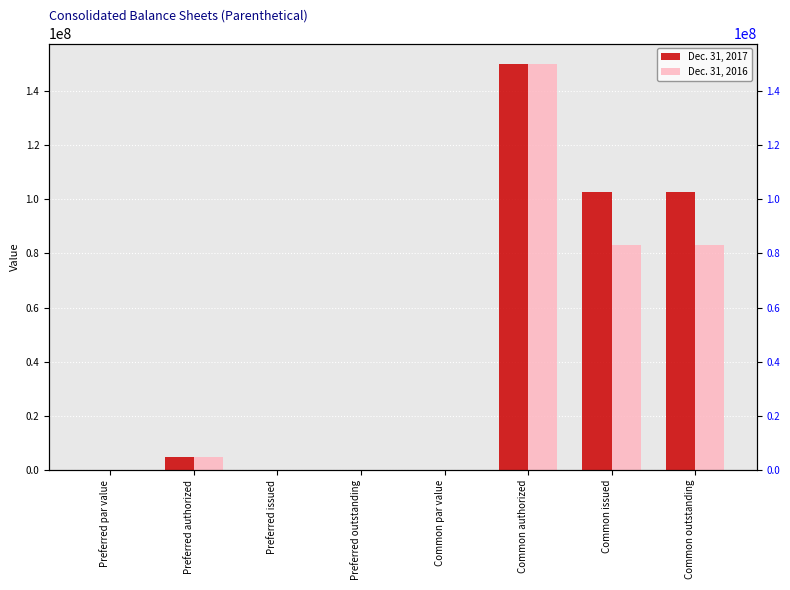

What is the sum of the Dec. 31, 2016 values at Preferred par value and Preferred authorized?

5000000.0